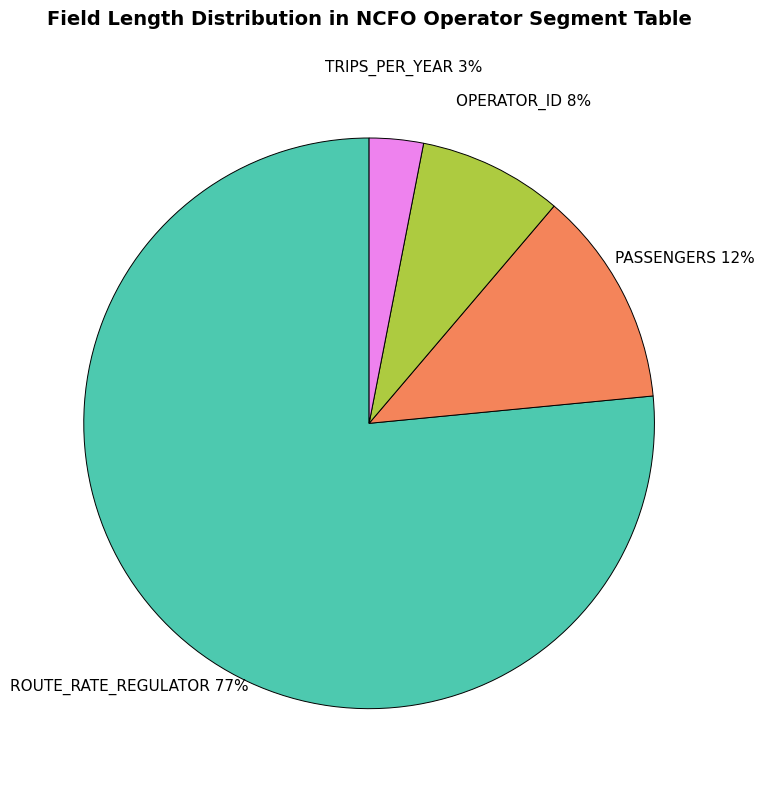

Count the number of slices in the pie.

4